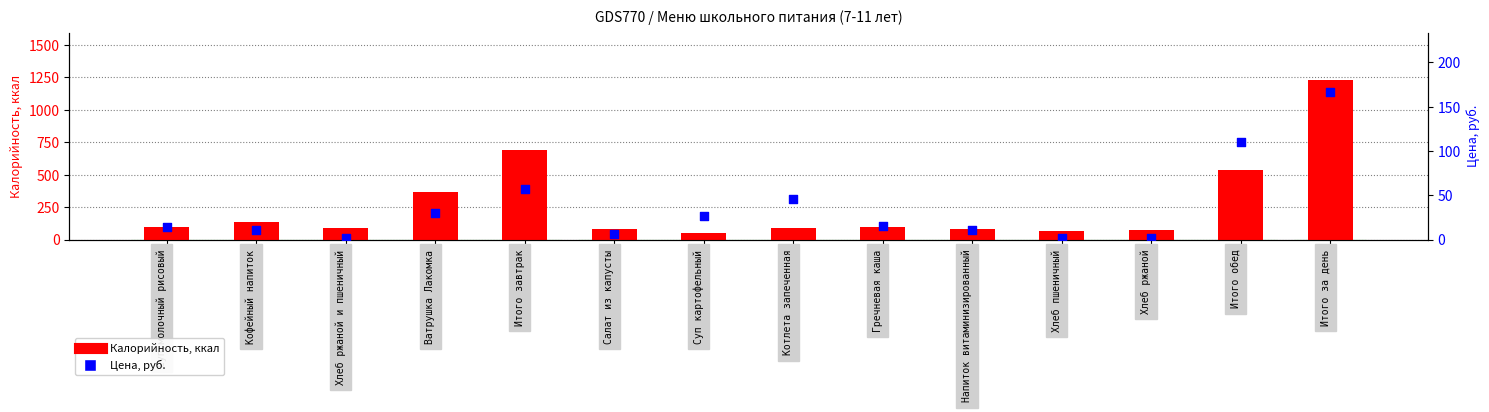

At which category is the sum across all series the highest?

Итого за день